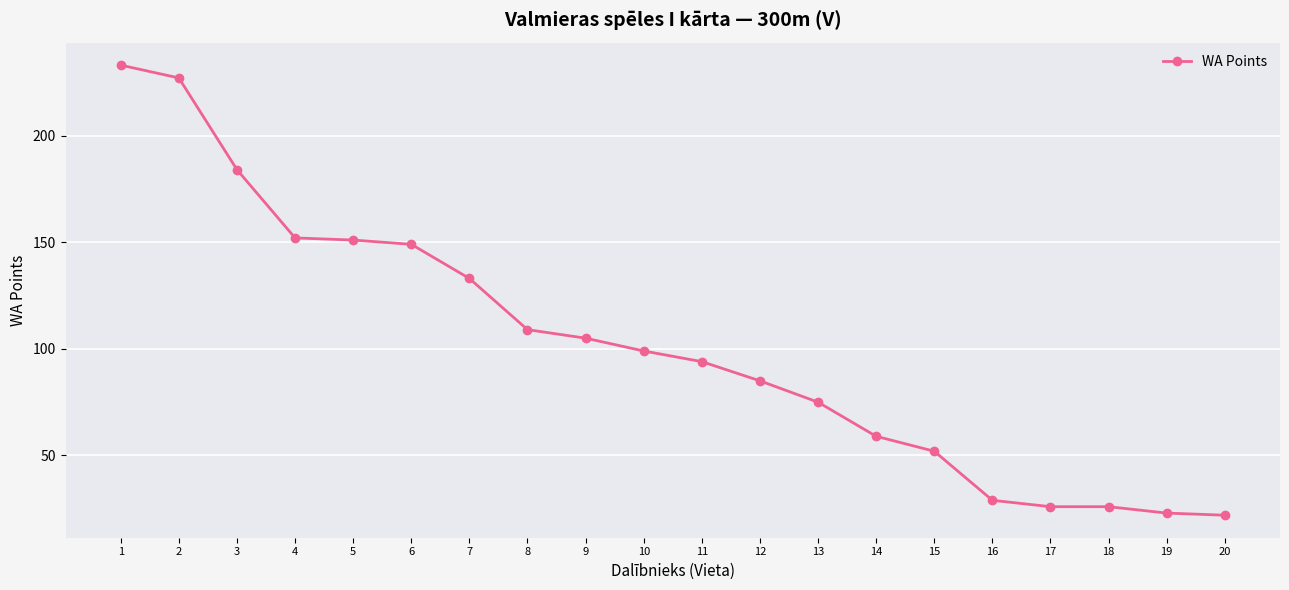

At which label is the value closest to 127?

7